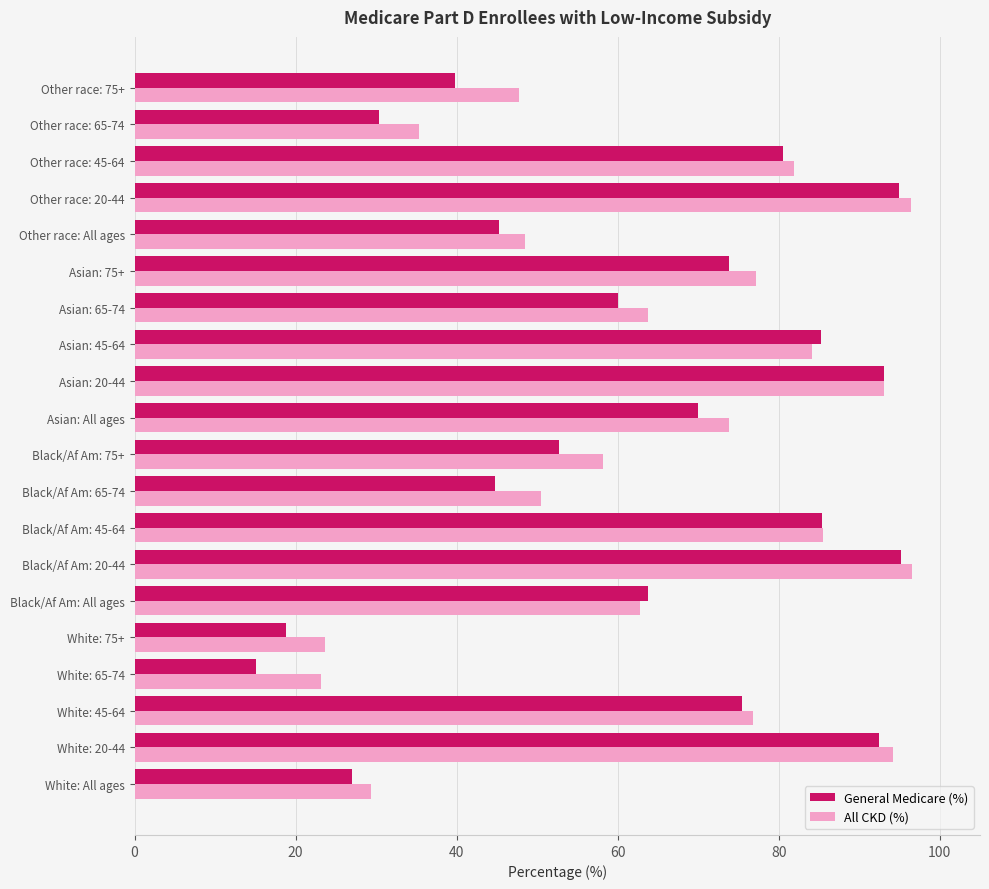

Read the All CKD (%) value at Black/Af Am: All ages.

62.8